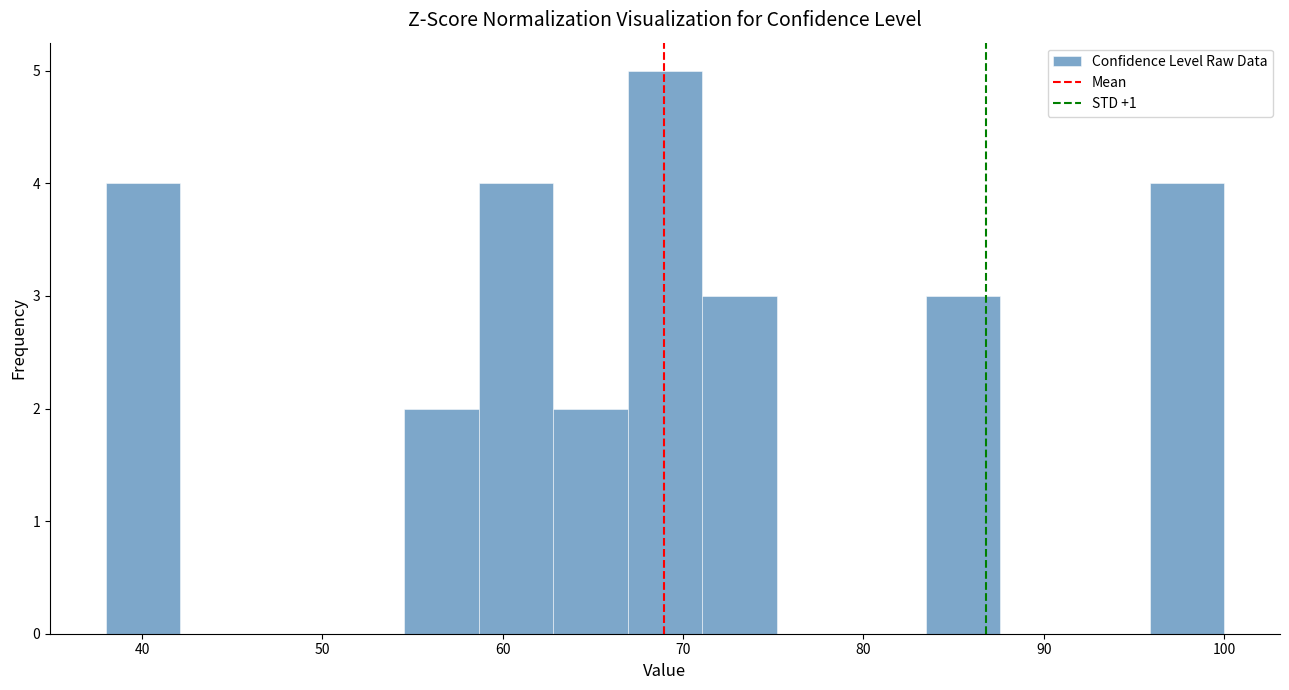

Which range on the x-axis has the tallest bar?

67 to 71